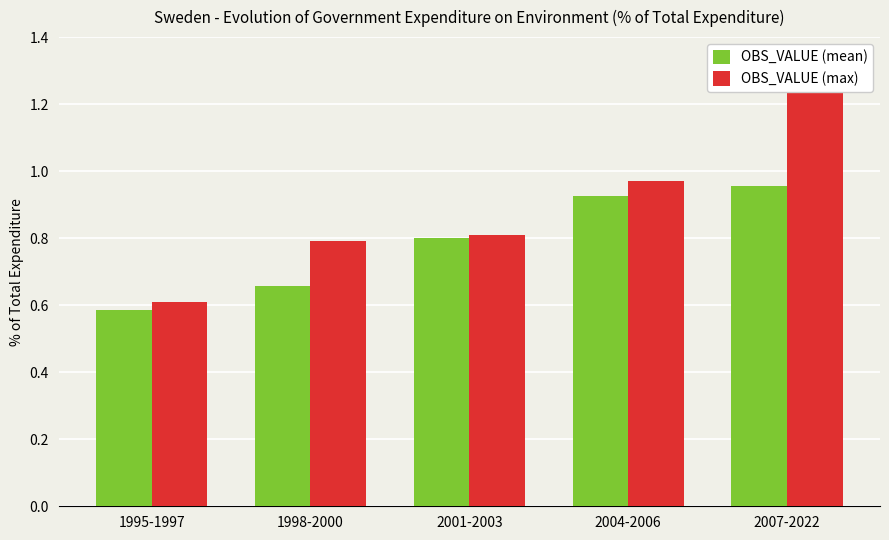

Between 1995-1997 and 2004-2006, which series saw the biggest shift?

OBS_VALUE (max)